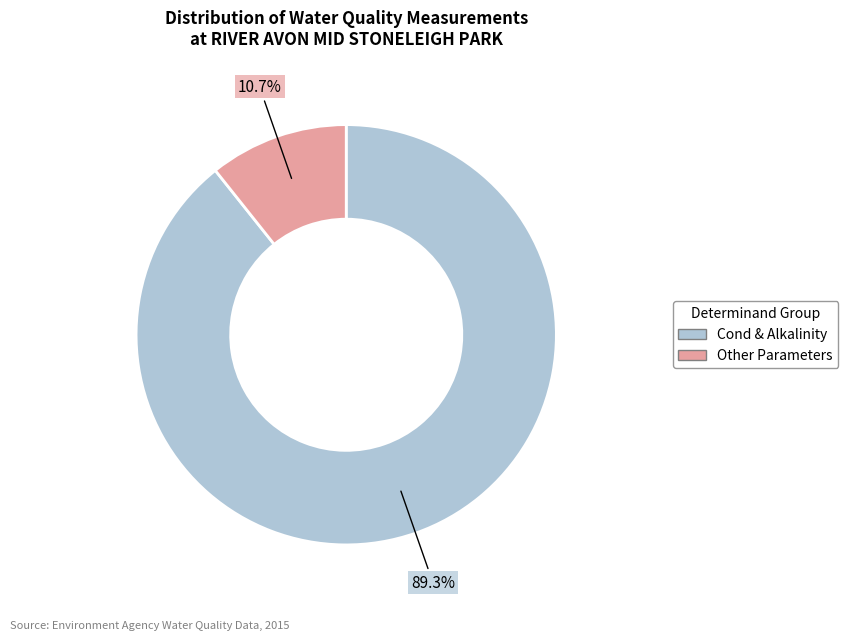

Does any single category account for the majority?

Yes